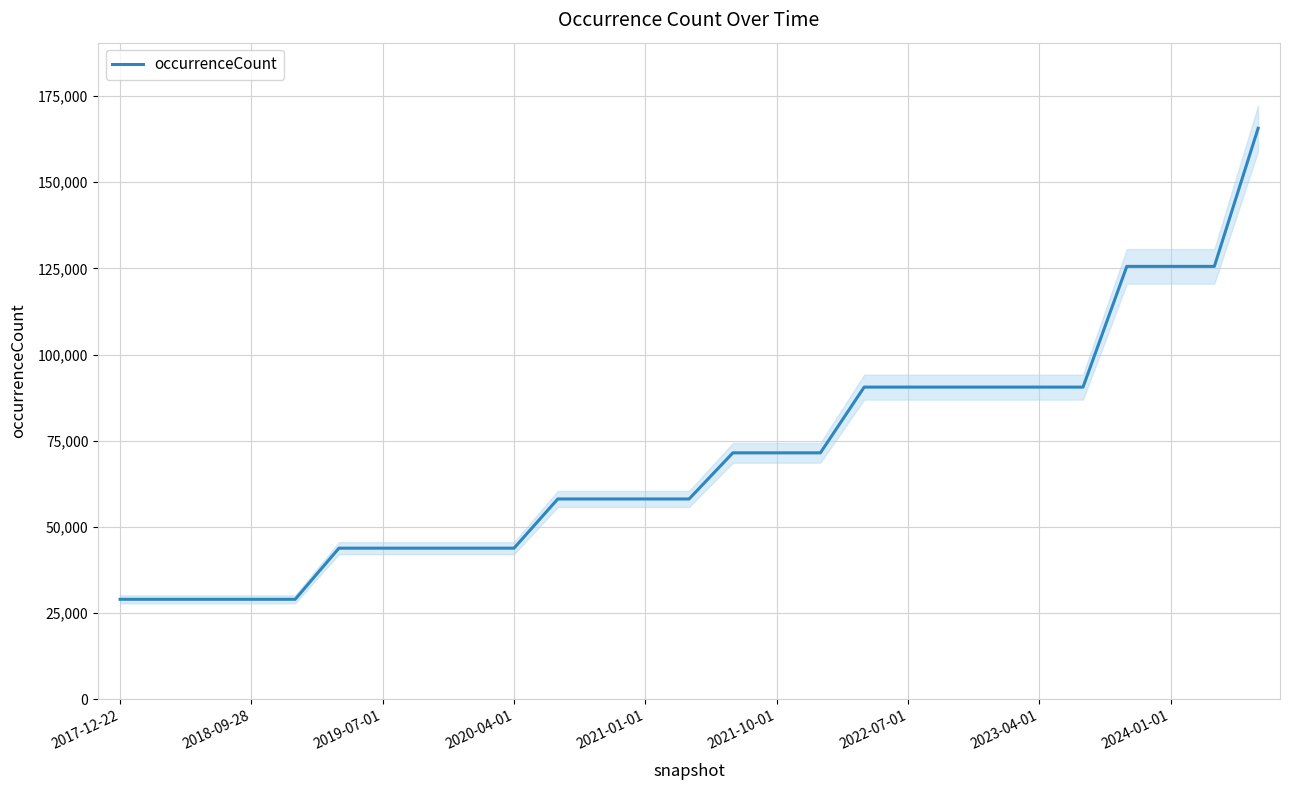

What is the ratio of the value at 26 to the value at 25?

1.3